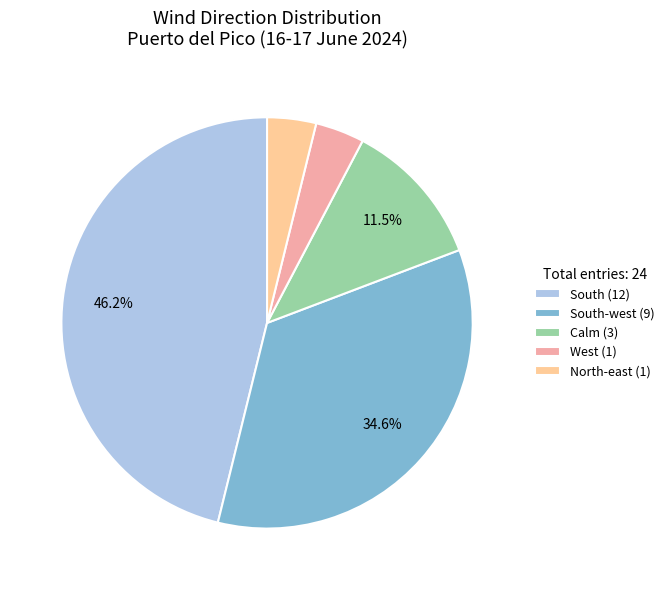

Which has a higher value, South-west (9) or South (12)?

South (12)